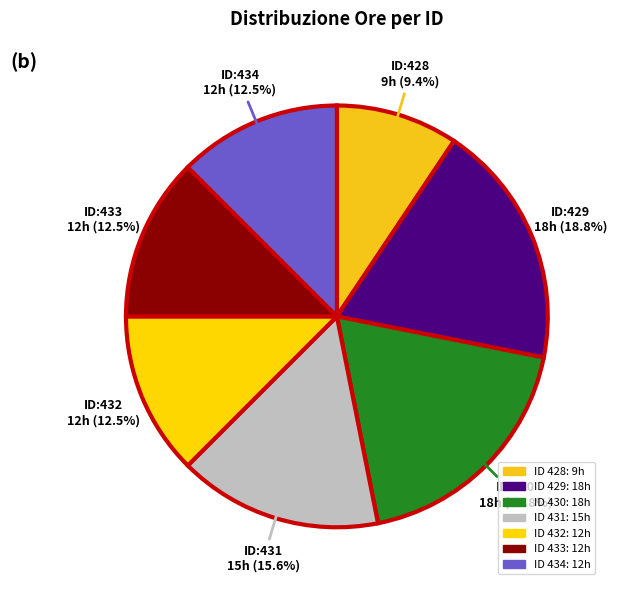

What is the largest slice in the pie chart?

429